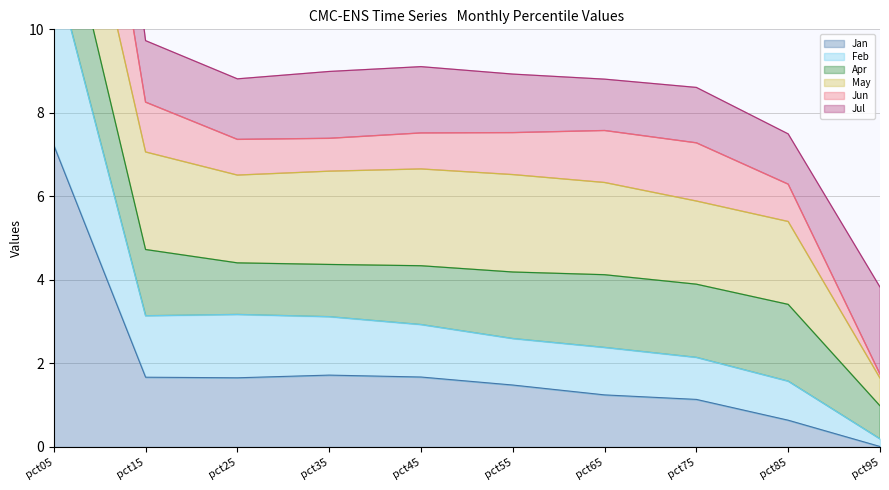

In Feb, how many points are higher than both neighbors (excluding endpoints)?

1